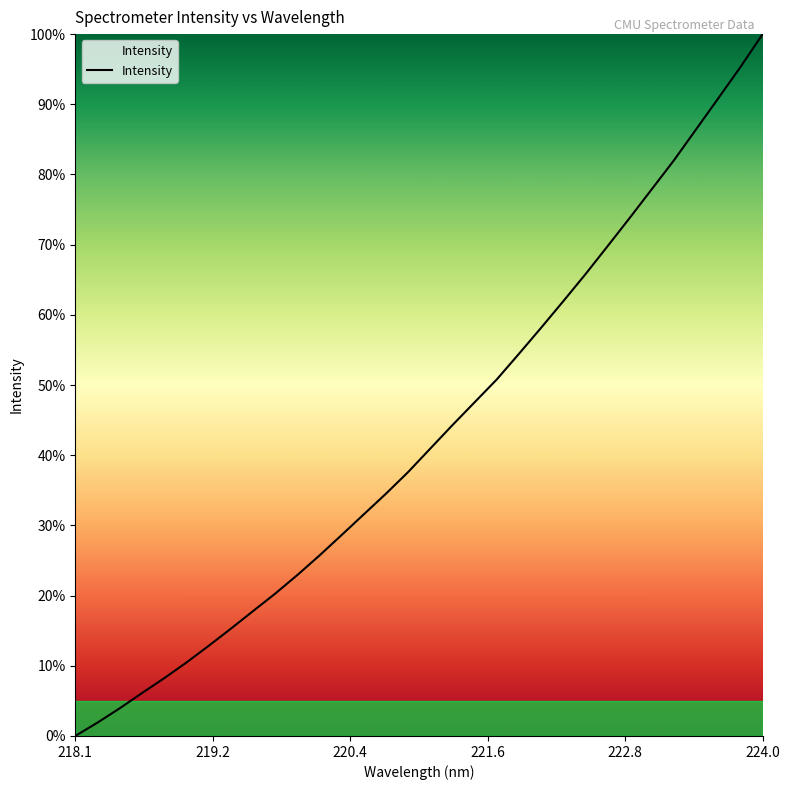

What is the greatest value displayed?

100.0